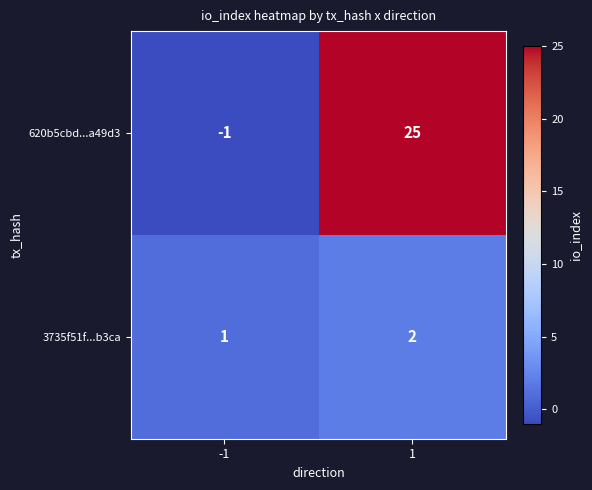

At how many categories does at least one series exceed 9?

1